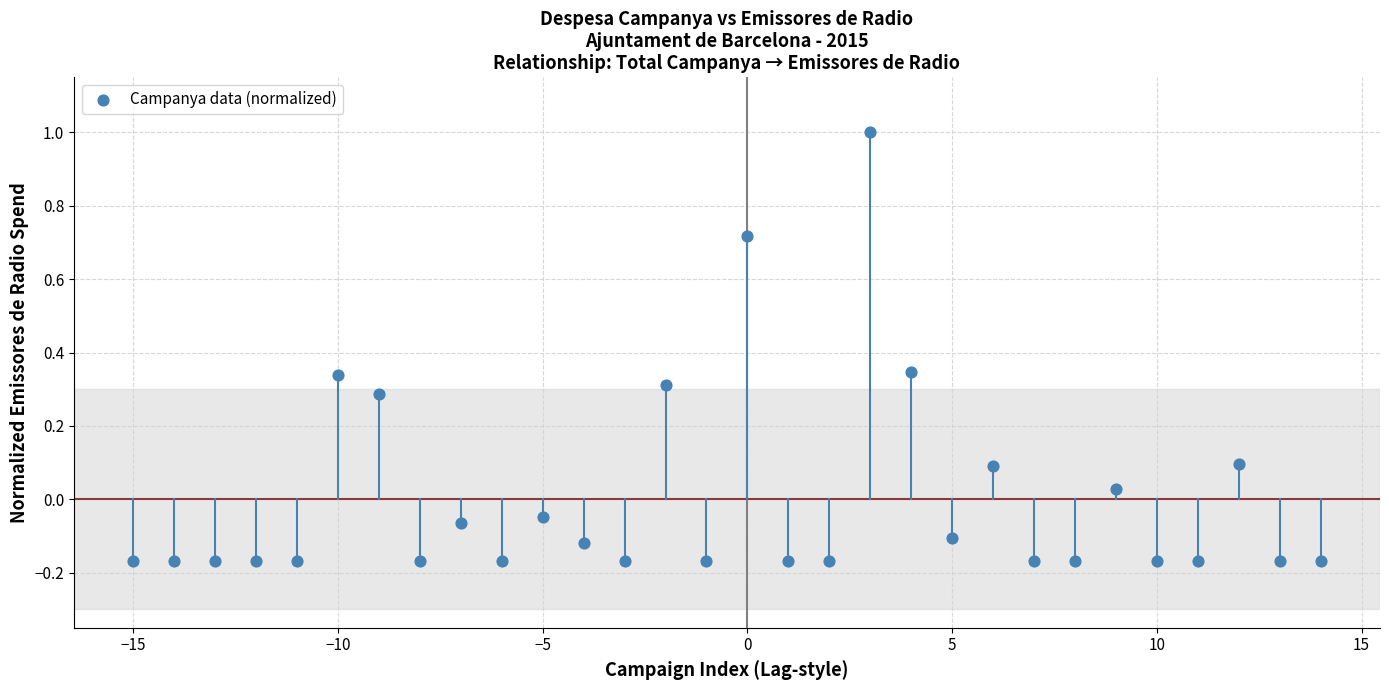

What is the range of X values (max minus min)?

29.0